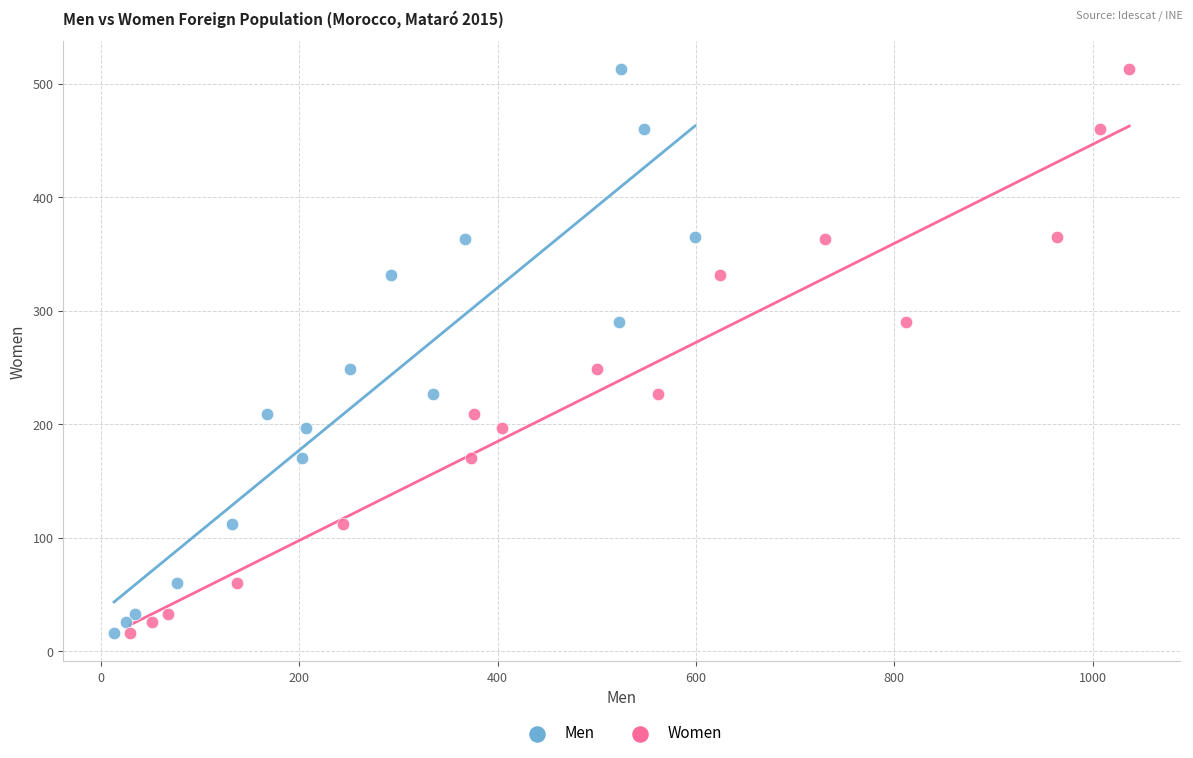

What are all the series names shown in the legend?

Men, Women